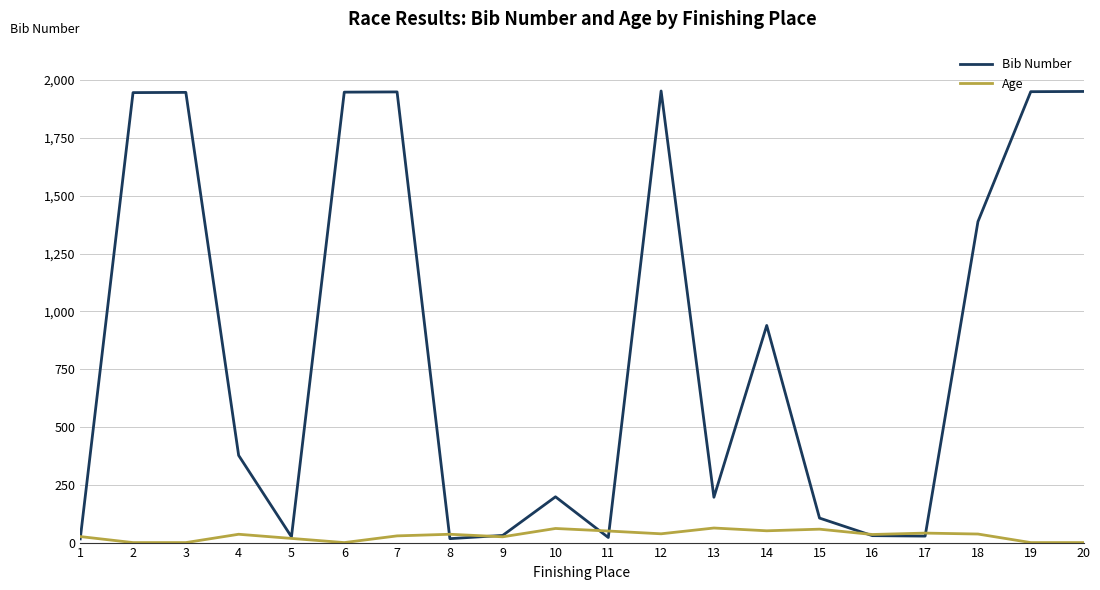

What is the greatest value displayed?

1953